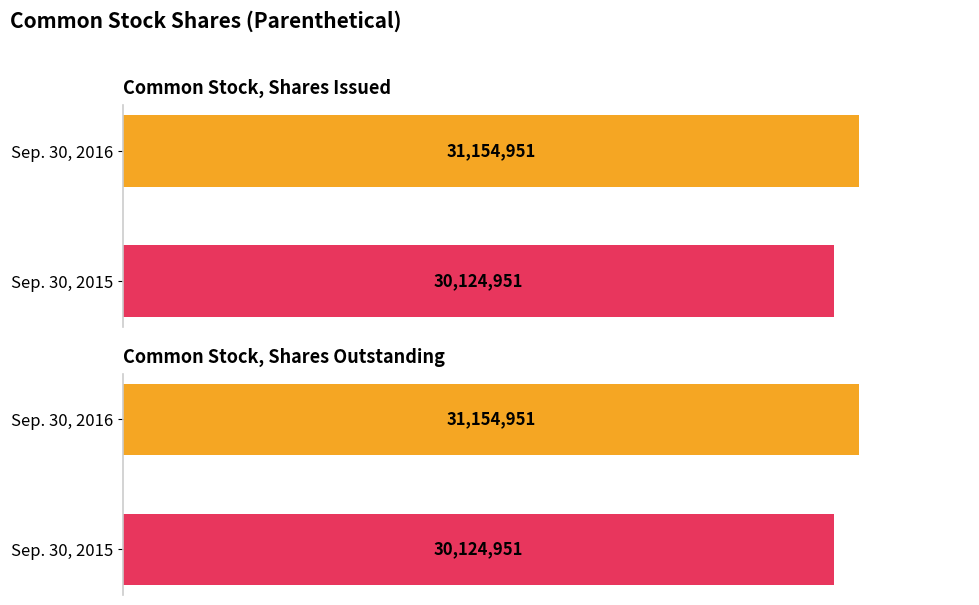

How many values in the Common Stock, Shares Issued series are below 31154951?

1